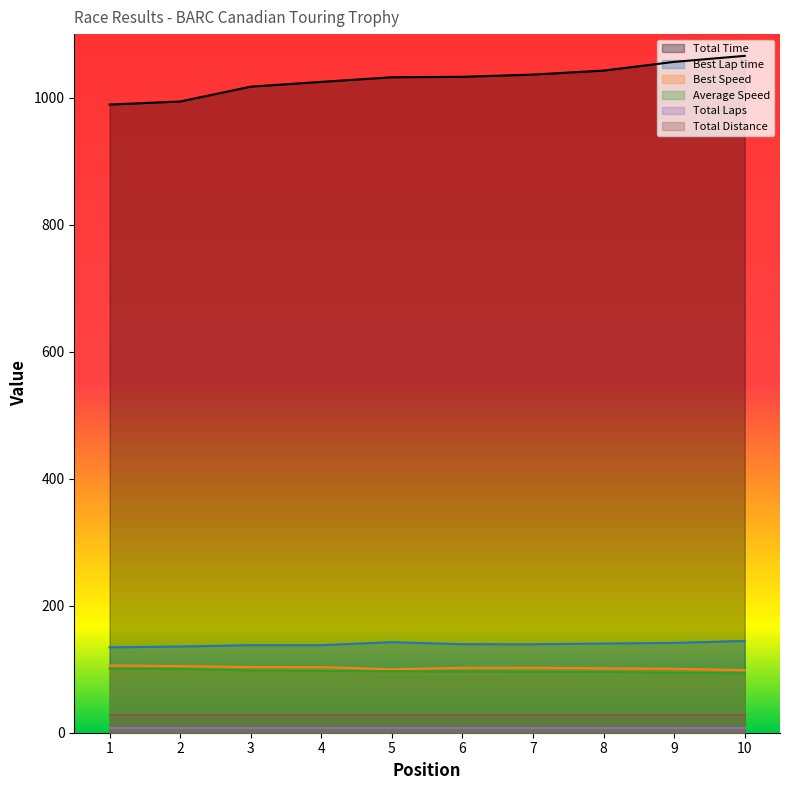

What is the lowest value of the Total Time series?

989.1